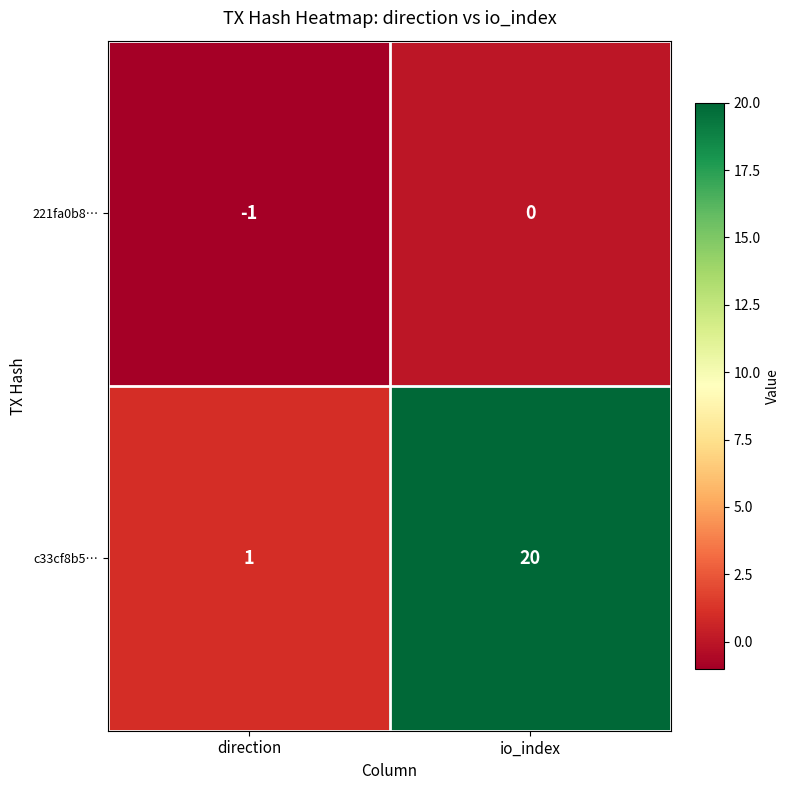

Which category has the lowest value across all series?

direction